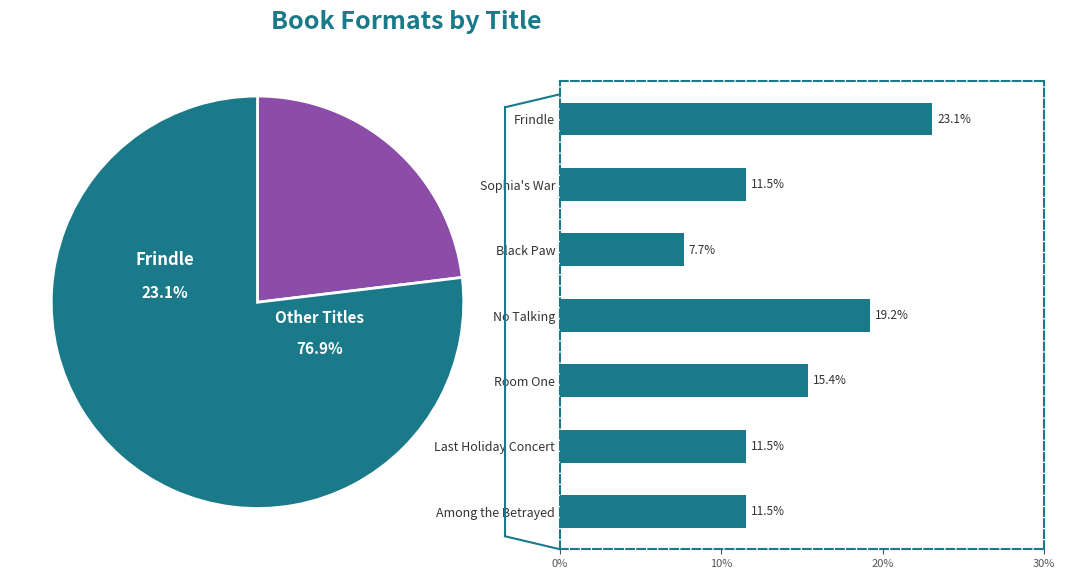

To the nearest percent, what is the average slice percentage?

14%